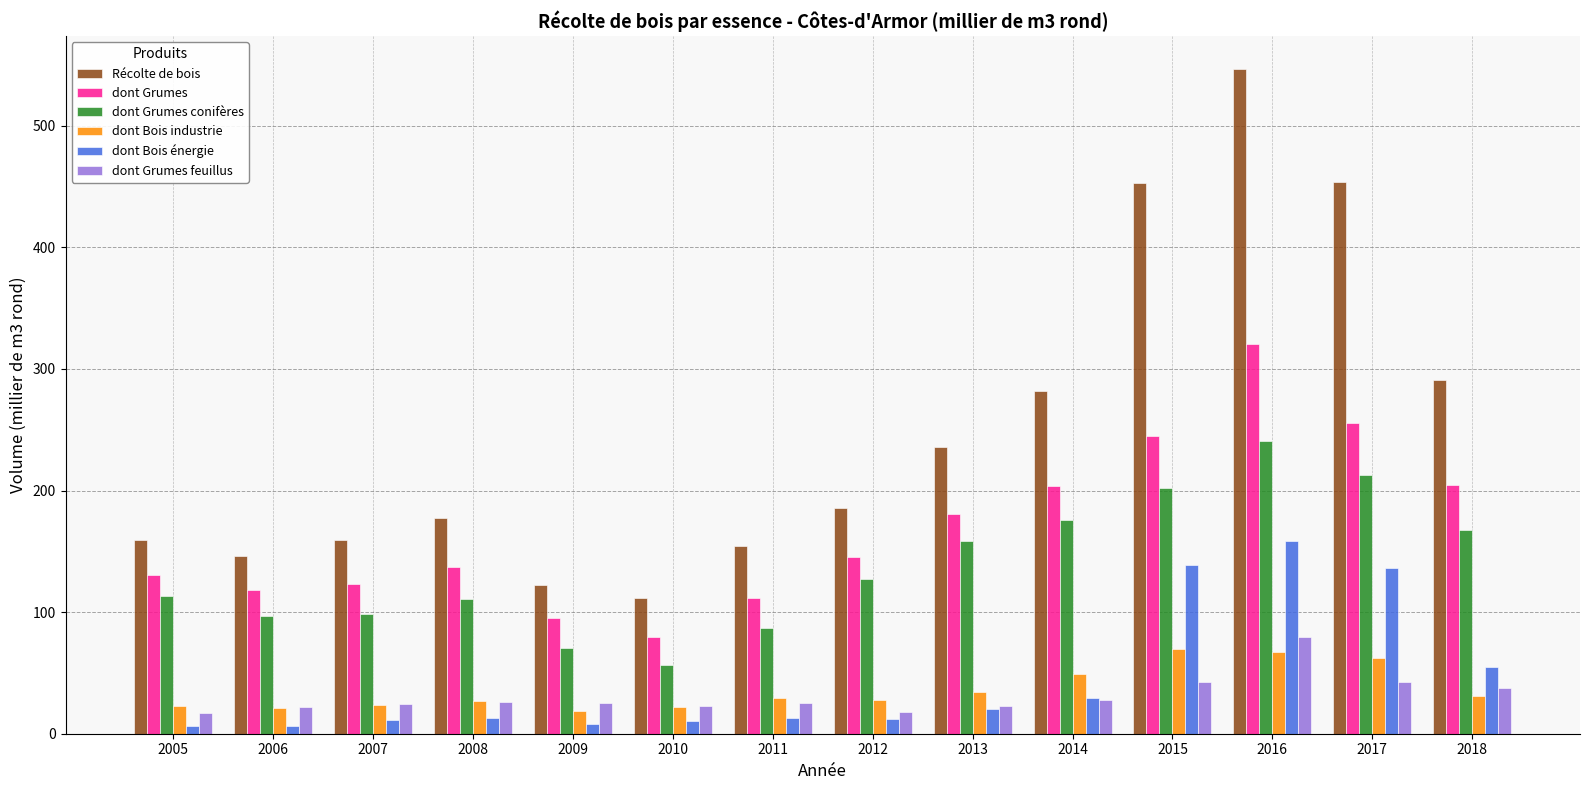

What is the difference between the maximum and second lowest values in the Récolte de bois series?

424.5